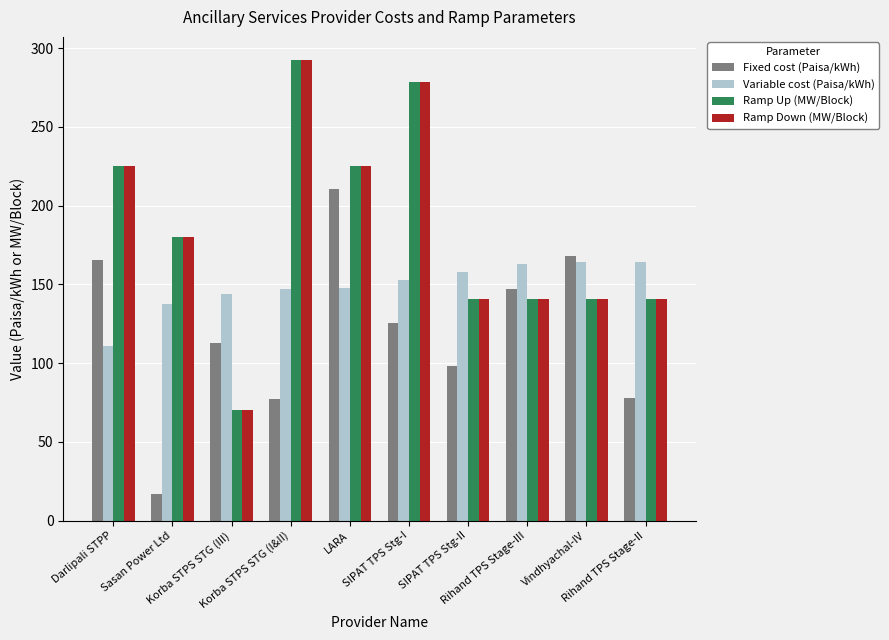

How many groups of bars are there?

10